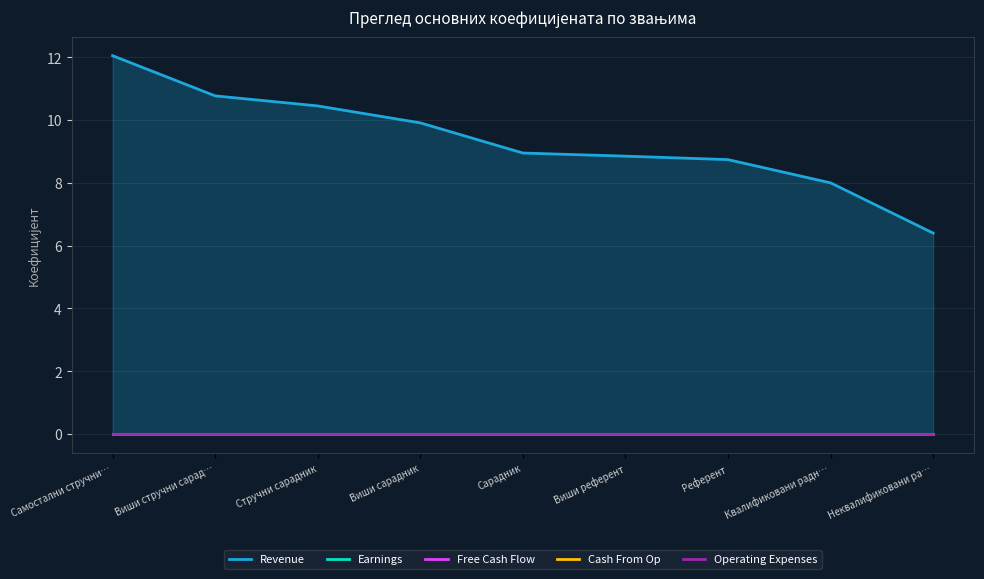

Which series has the largest total across all categories?

Revenue